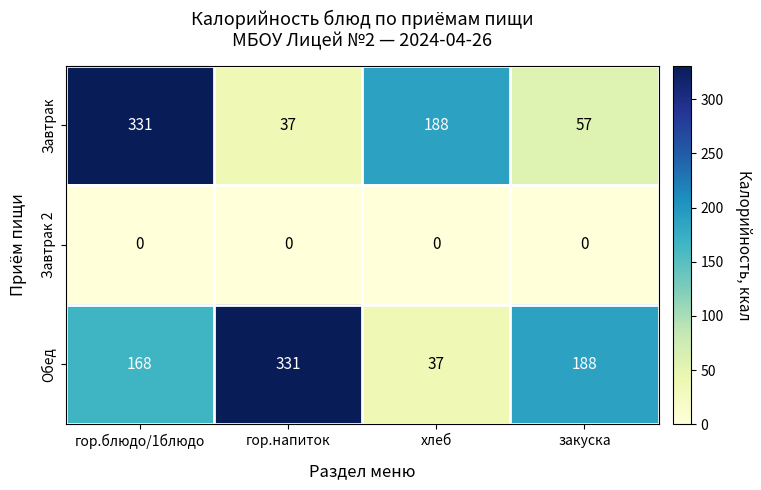

Between гор.блюдо/1блюдо and закуска, which series saw the biggest shift?

Завтрак